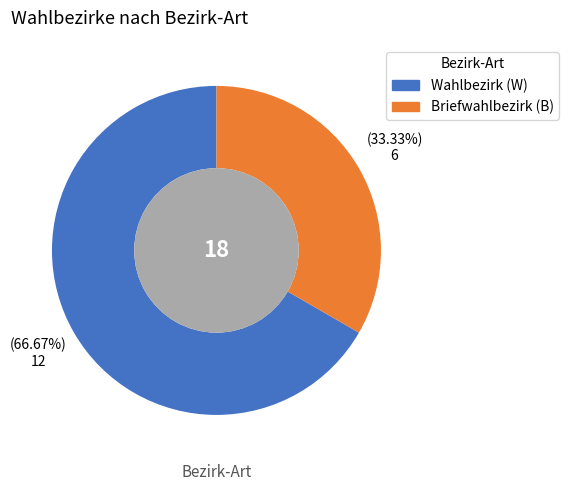

Is there any slice that represents more than half of the pie?

Yes